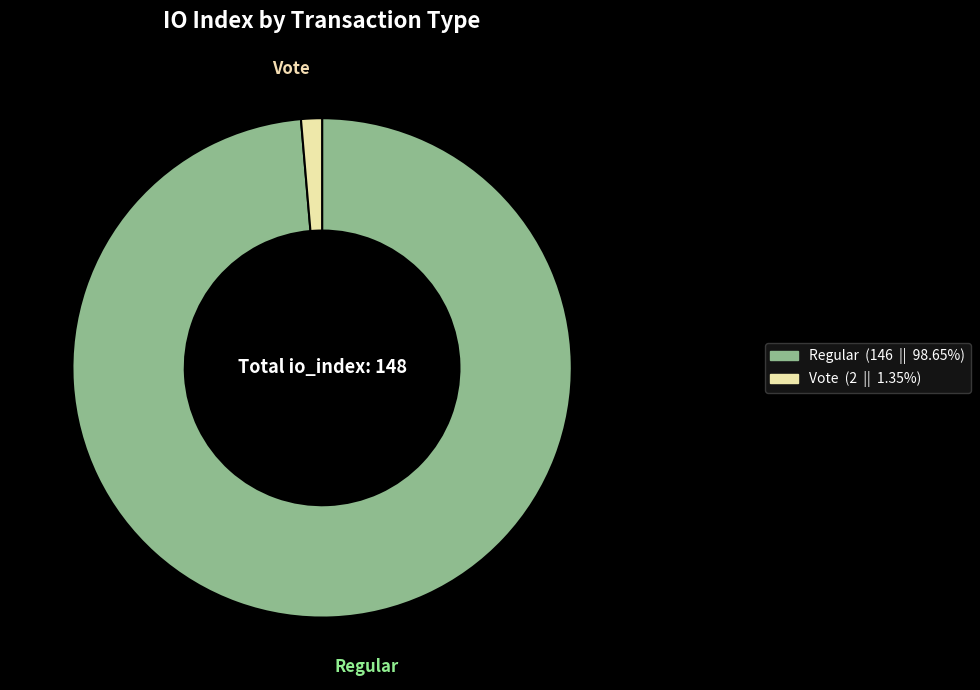

Is the sum of Regular and Vote greater than half?

Yes